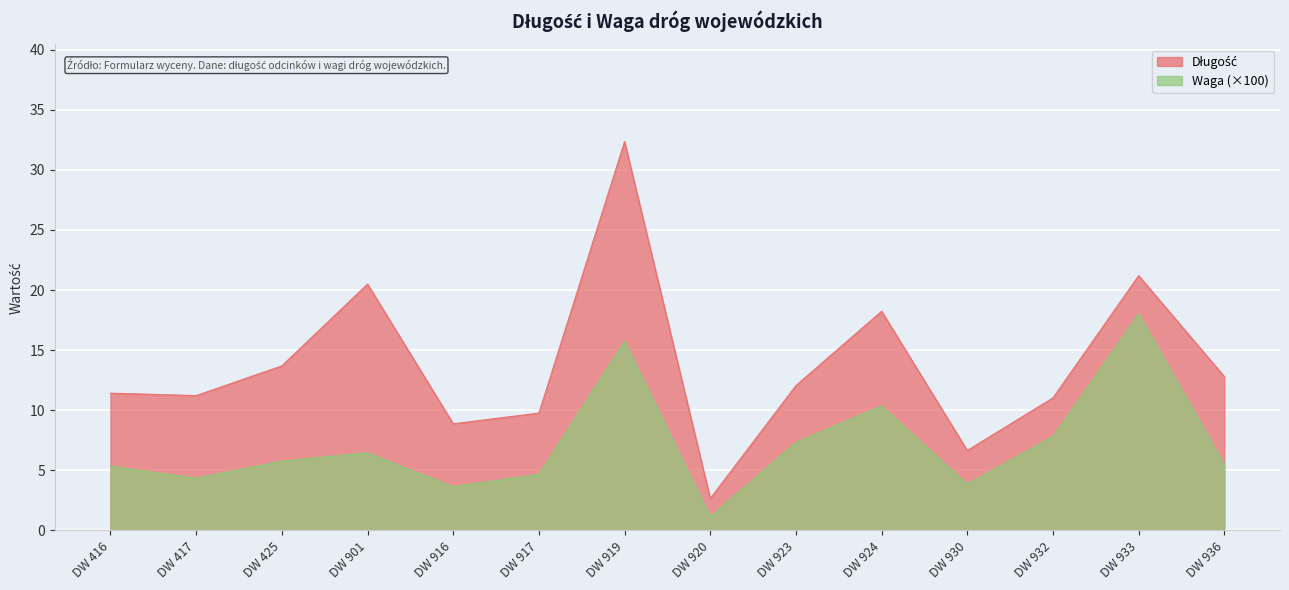

What are all the series names shown in the legend?

Długość, Waga